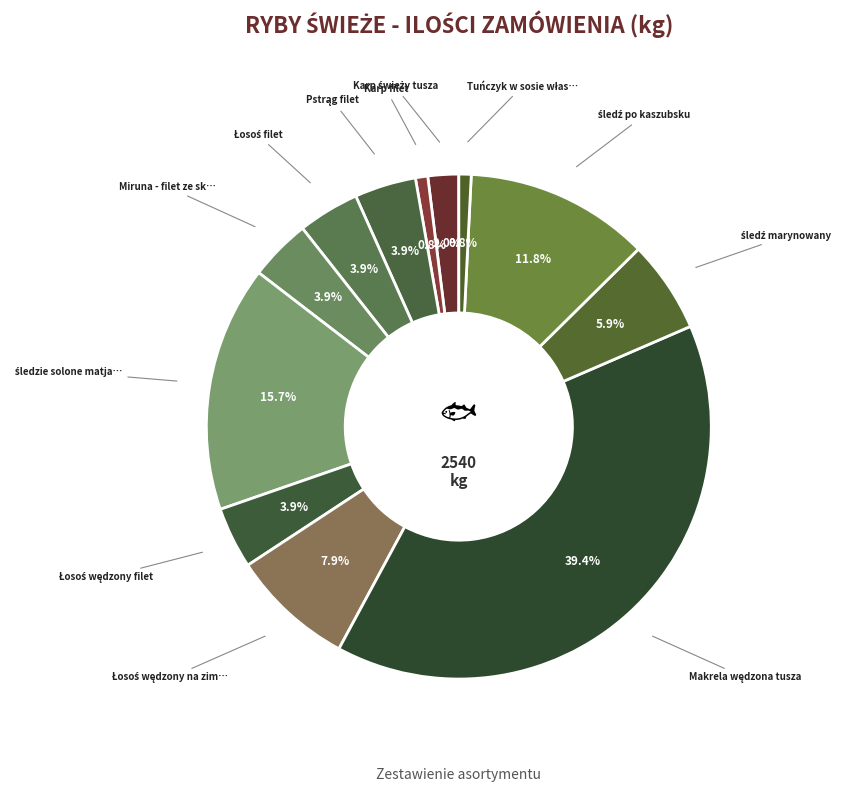

Count the number of slices in the pie.

12